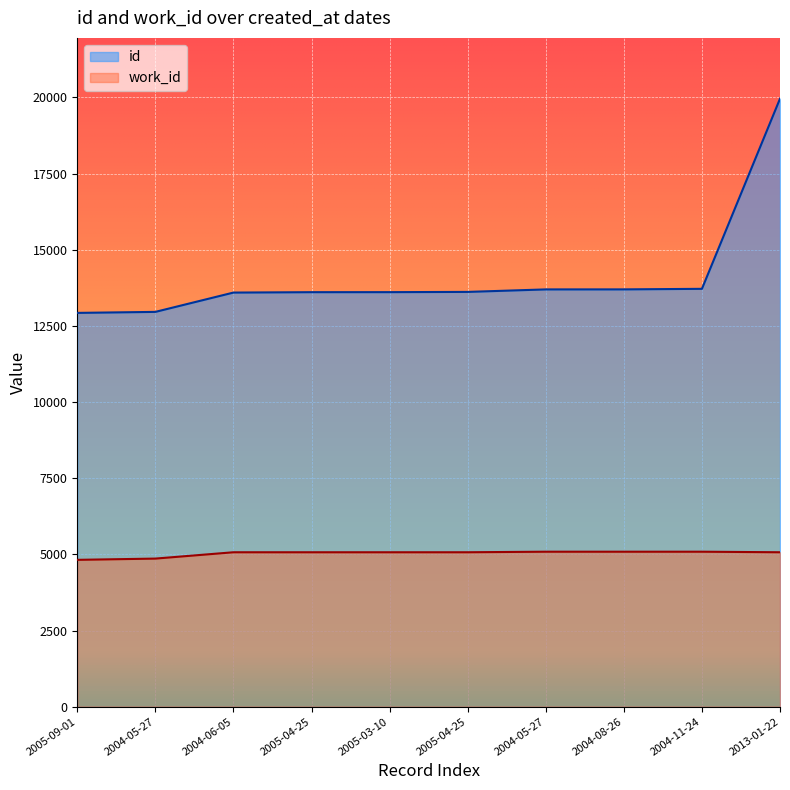

True or false: id has more than 0 points higher than both neighbors.

False